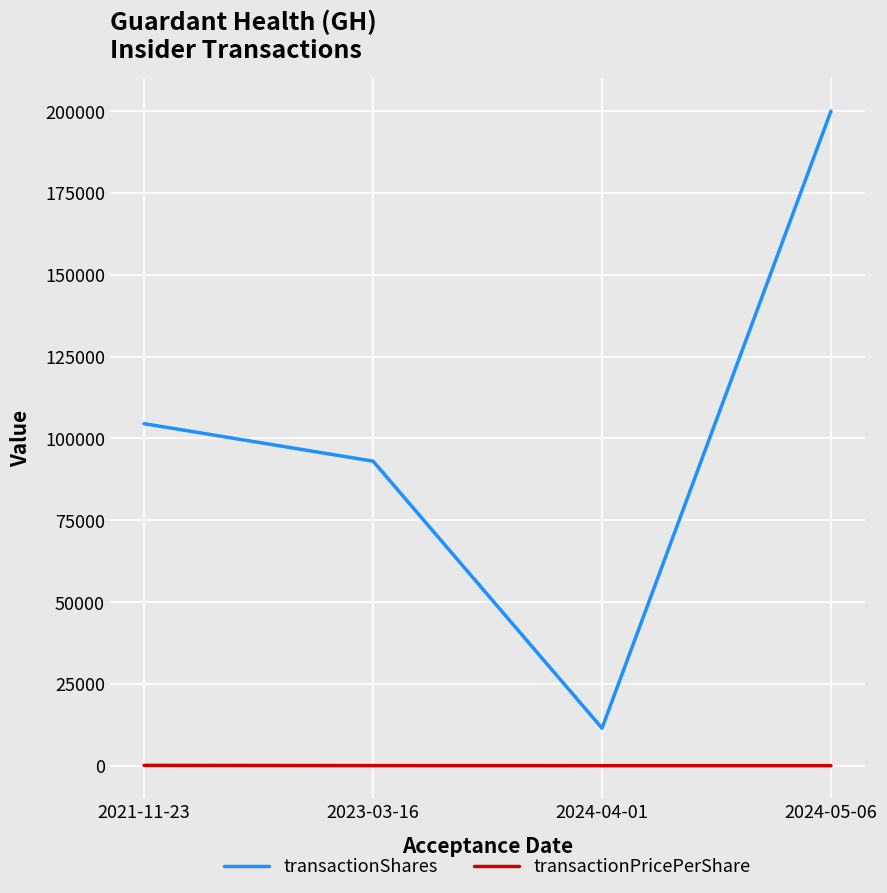

What is the greatest value displayed?

200000.0